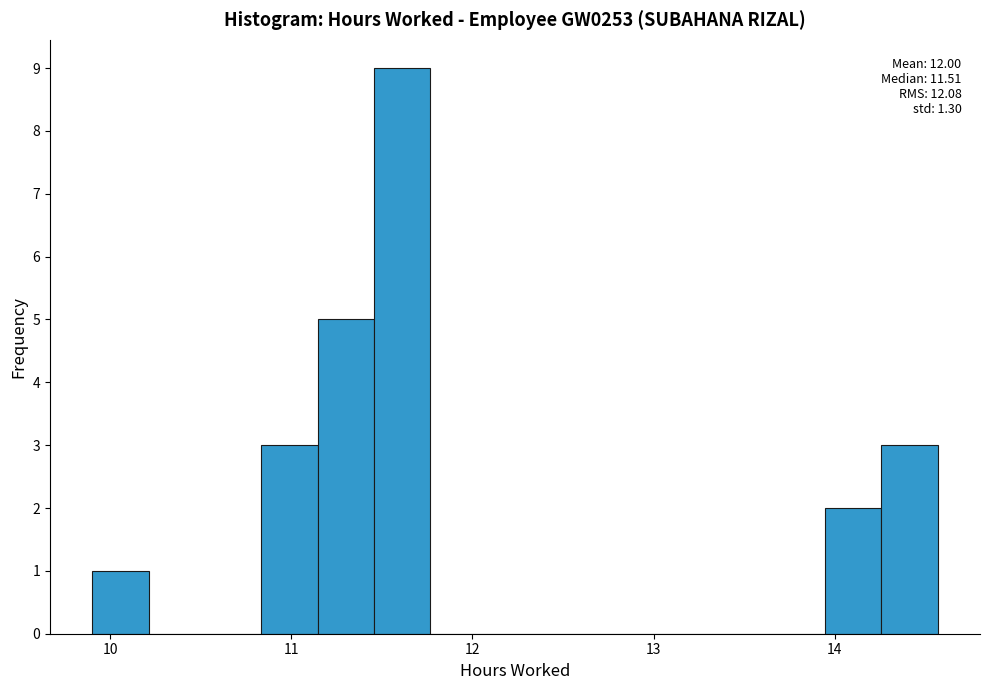

Around what value on the x-axis is the tallest bar? Give the approximate position of its centre, as read against the axis.

11.6